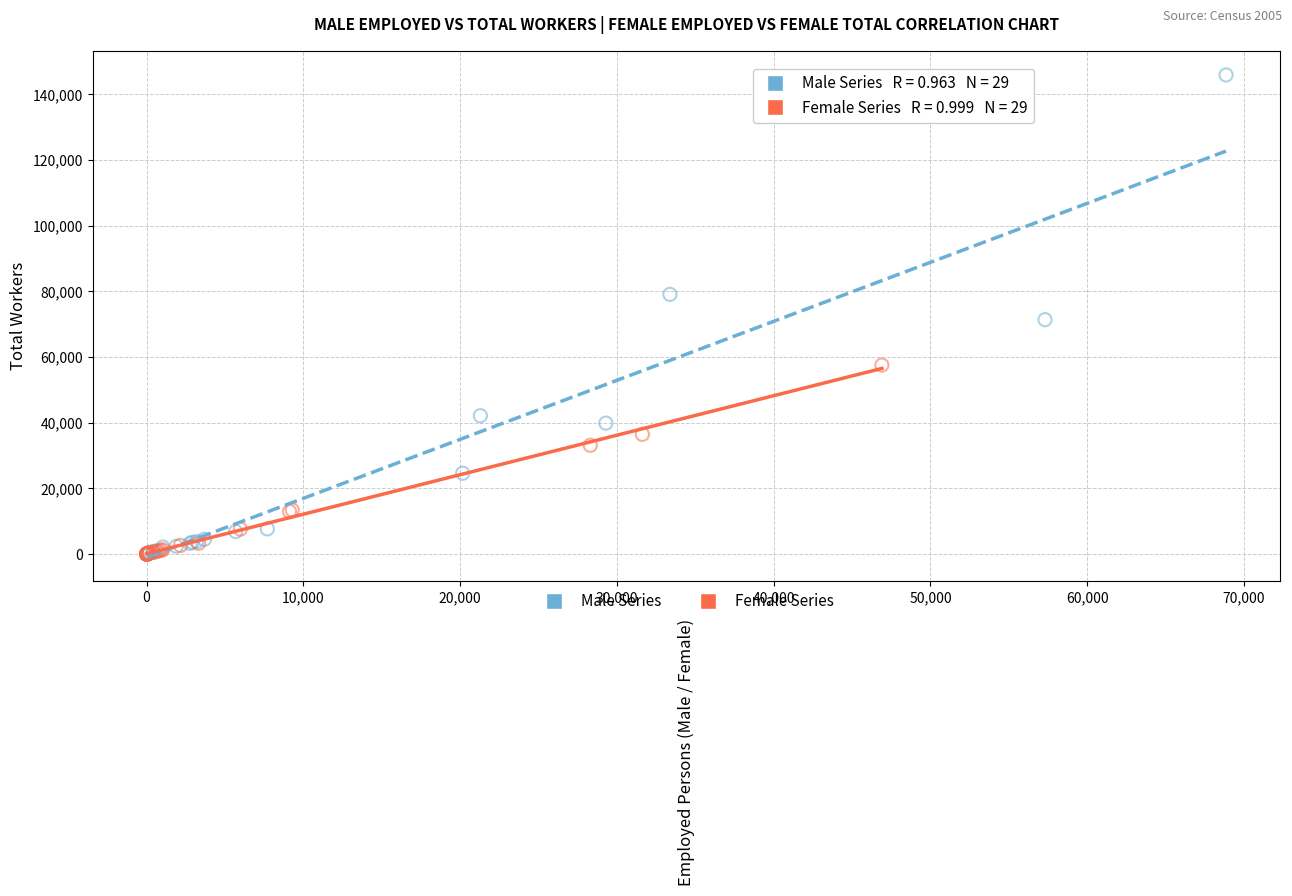

Which series has the largest Y range (max minus min)?

Male Series